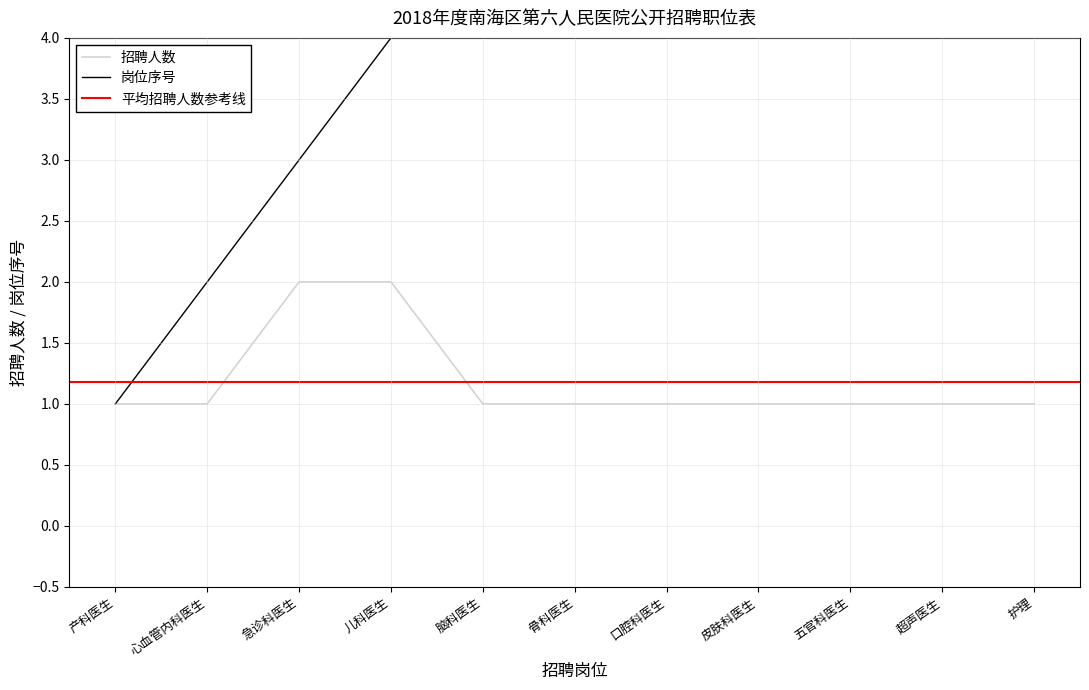

At which label does 岗位序号 reach its peak?

护理